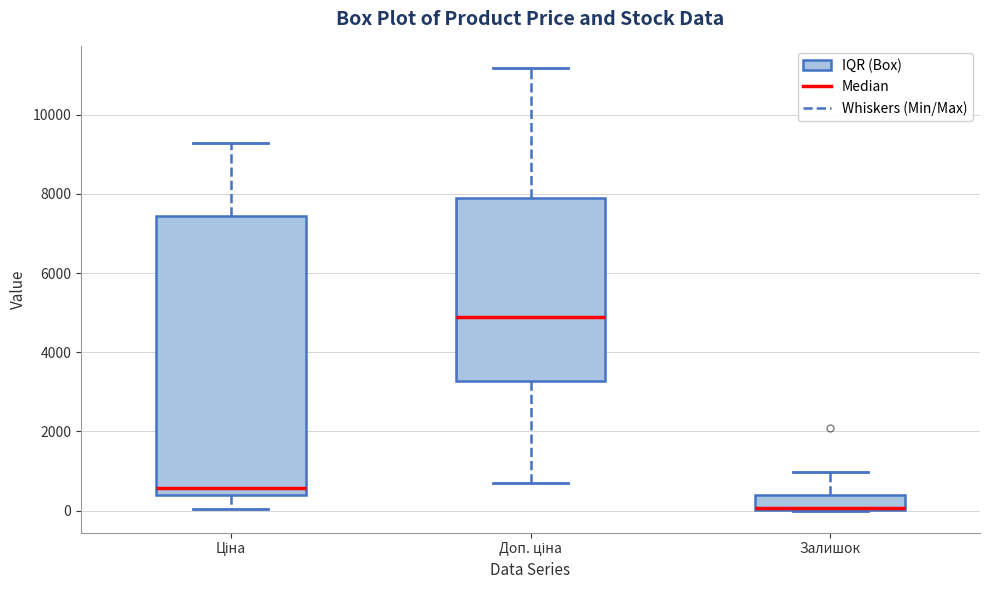

Where is the upper edge of the box for Залишок on the y-axis? The values are not printed on the chart, so give them approximately, as read against the axis.

400